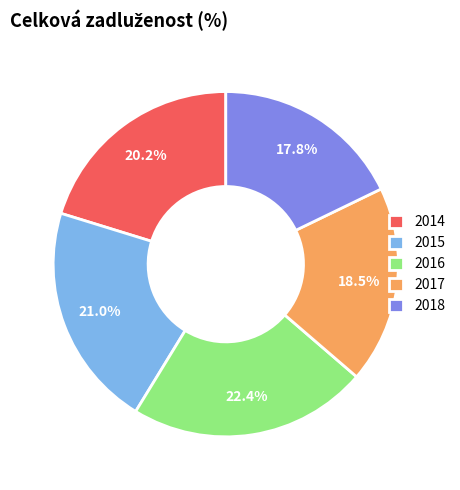

Rank the categories by value from lowest to highest.

2018, 2017, 2014, 2015, 2016